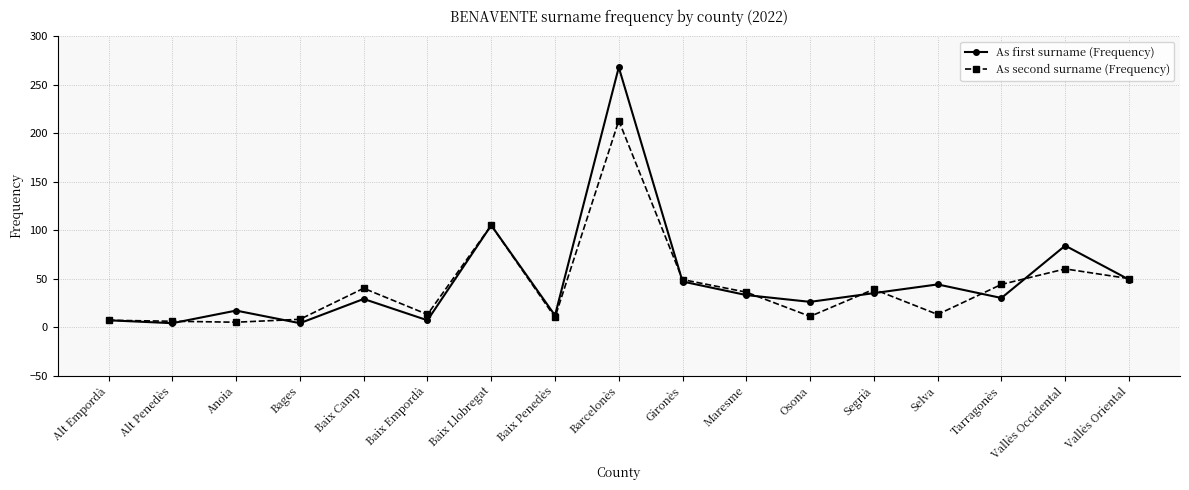

True or false: As second surname (Frequency) and As first surname (Frequency) intersect in this chart.

True